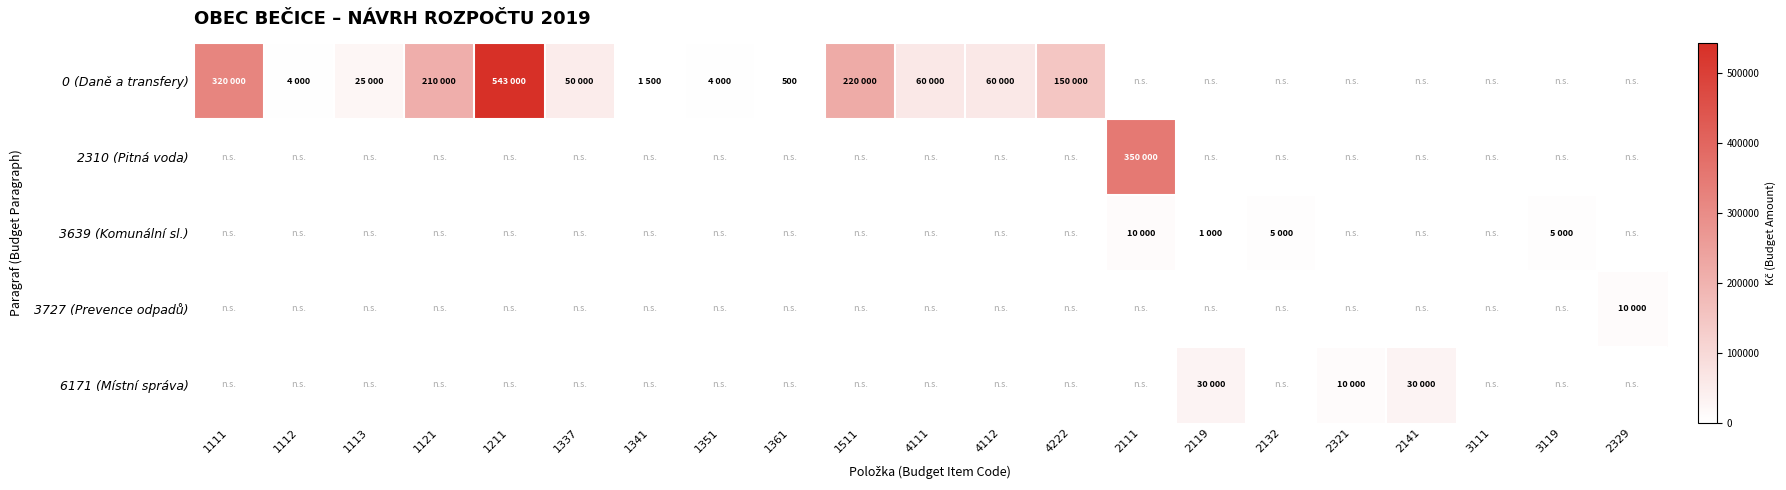

At how many categories does at least one series exceed 279411?

3